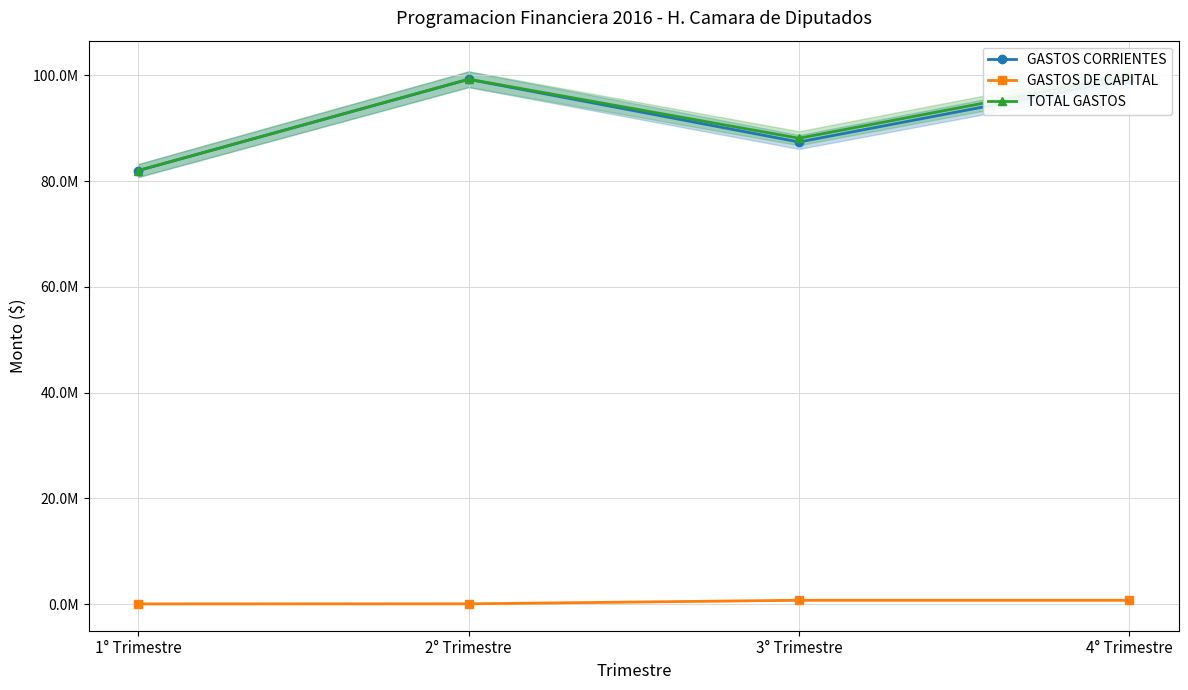

What is the sum of all GASTOS DE CAPITAL values?

1482000.0